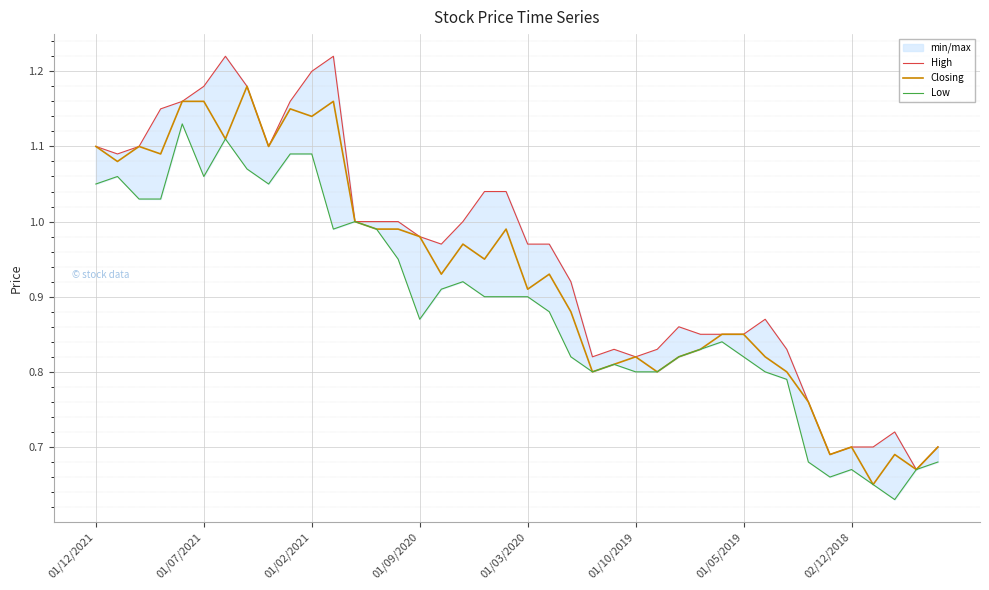

What is the label of the 19th point from the left?

18